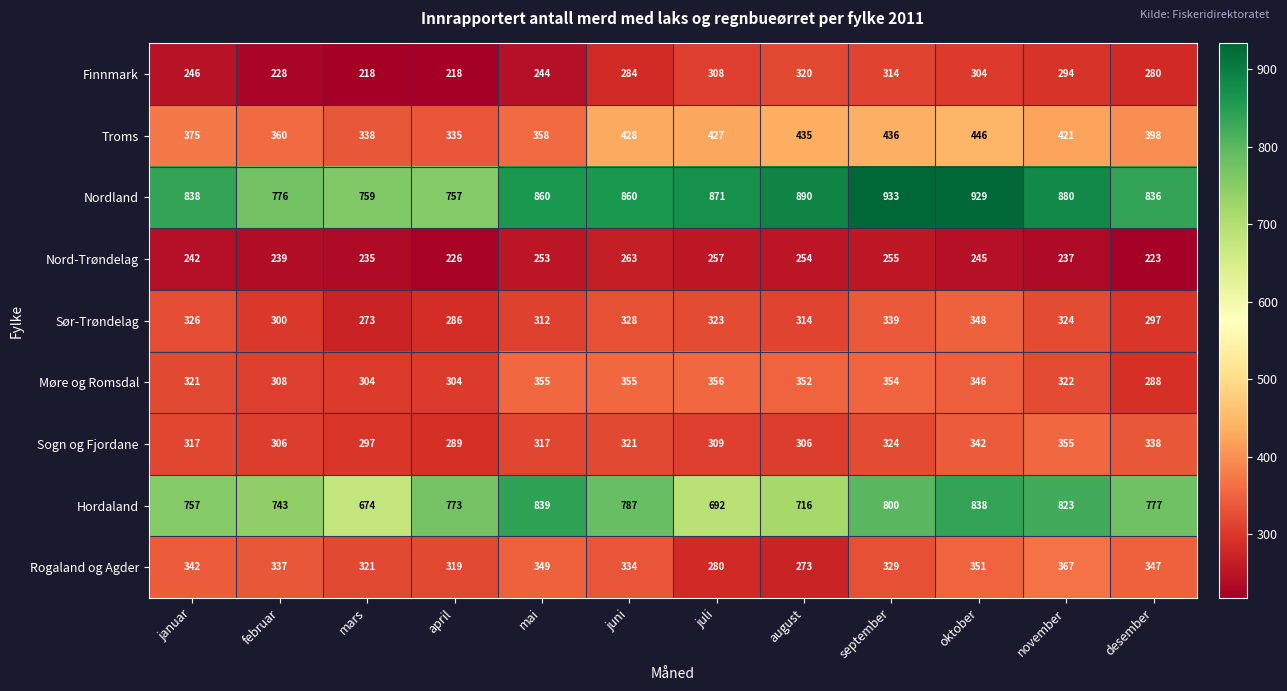

List the series in order of their peak value, lowest first.

Nord-Trøndelag, Finnmark, Sør-Trøndelag, Sogn og Fjordane, Møre og Romsdal, Rogaland og Agder, Troms, Hordaland, Nordland